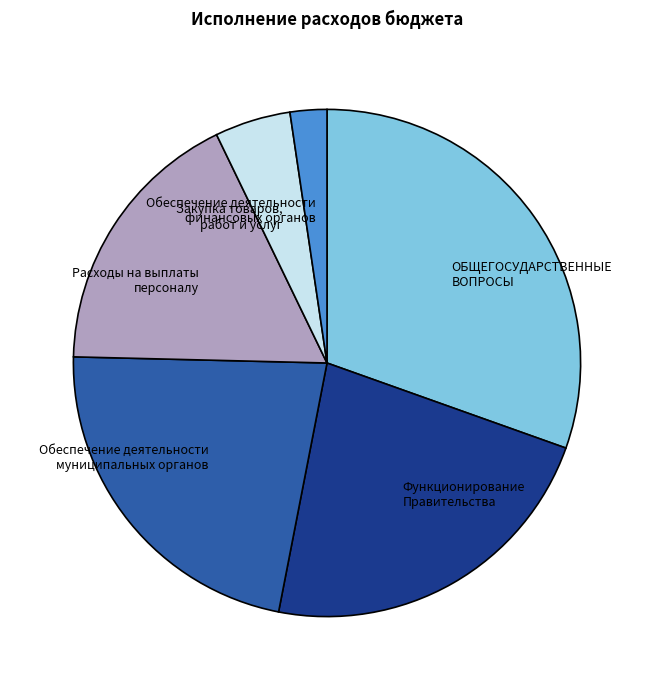

Is there a majority slice in this chart?

No